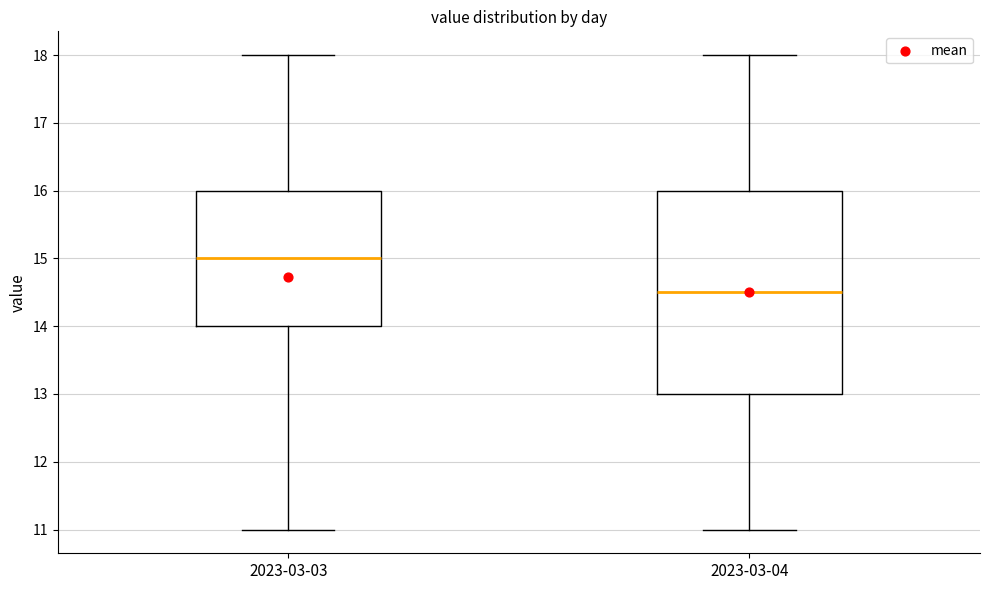

Where is the upper edge of the box for 2023-03-04 on the y-axis? The values are not printed on the chart, so give them approximately, as read against the axis.

16.0